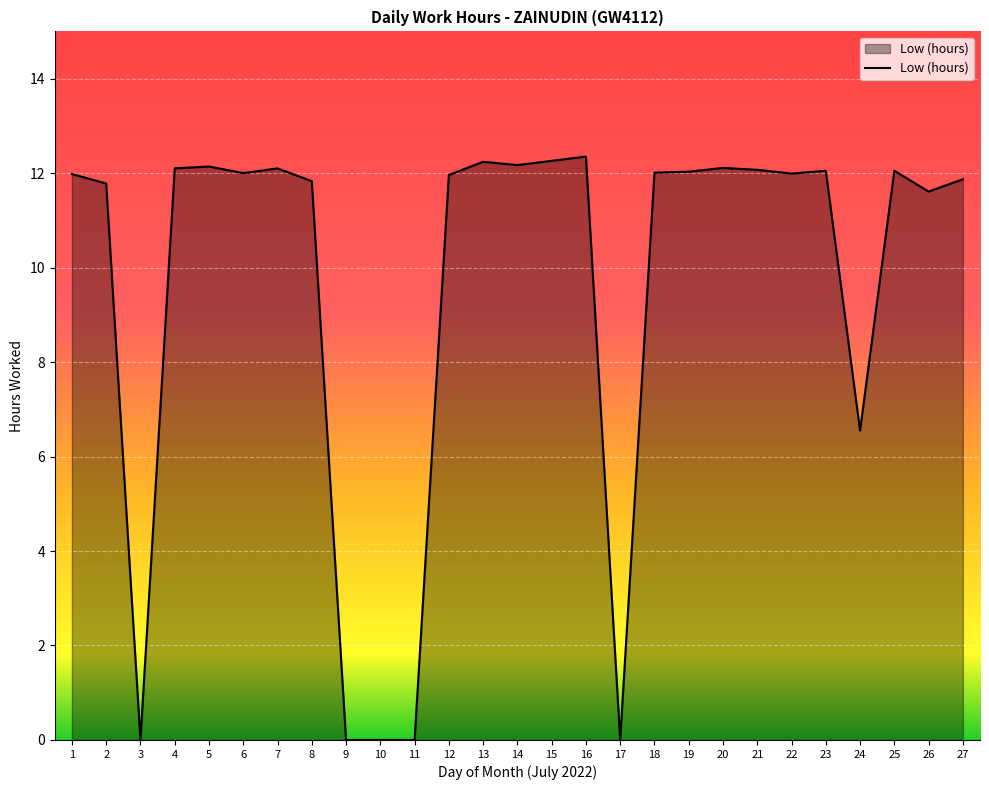

What is the ratio of the value at 6 to the value at 27?

1.0